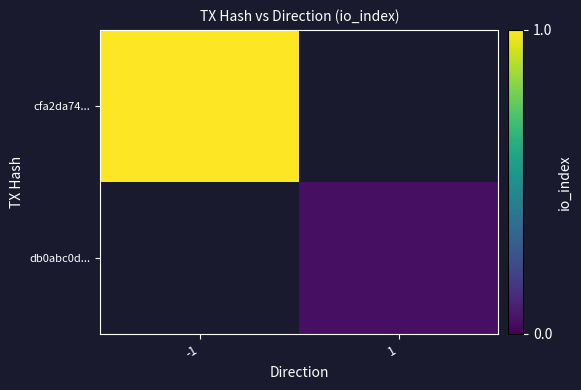

Rank the series by their average value, from highest to lowest.

cfa2da74..., db0abc0d...